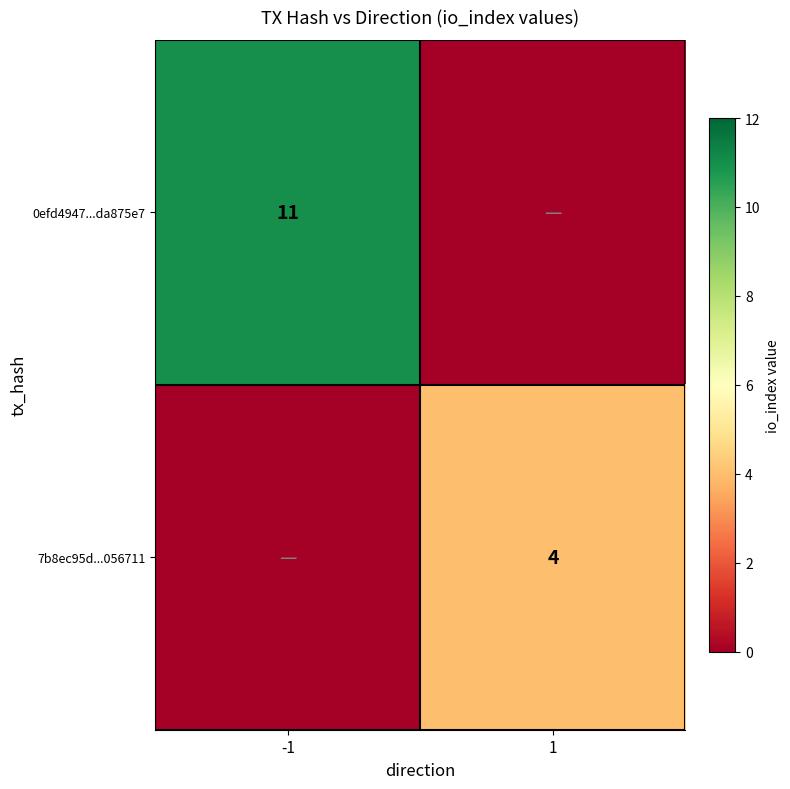

The value of 7b8ec95d...056711 at 1 is 2. True or false?

False